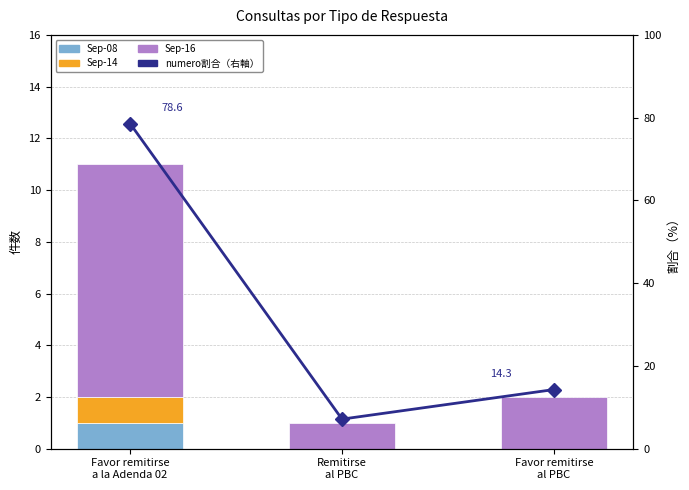

Reading left to right, list all the values displayed in this chart.

Sep-08: 1.0	0.0	0.0
Sep-14: 1.0	0.0	0.0
Sep-16: 9.0	1.0	2.0
numero割合（右軸）: 78.6	7.1	14.3